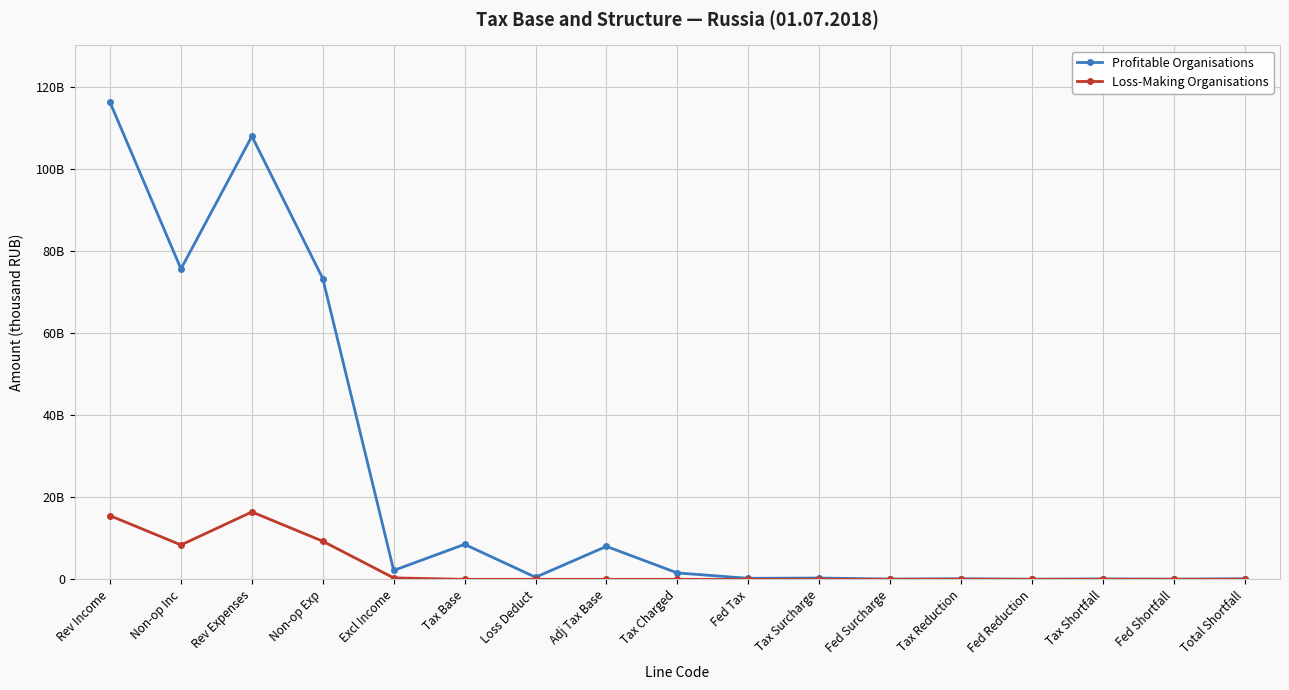

True or false: Profitable Organisations and Loss-Making Organisations cross at least once.

False